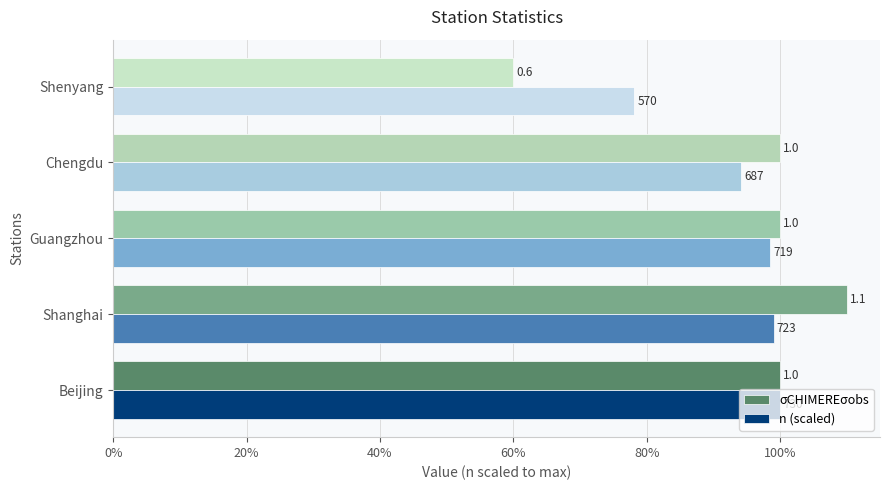

What is the average value of the σCHIMEREσobs series?

0.9